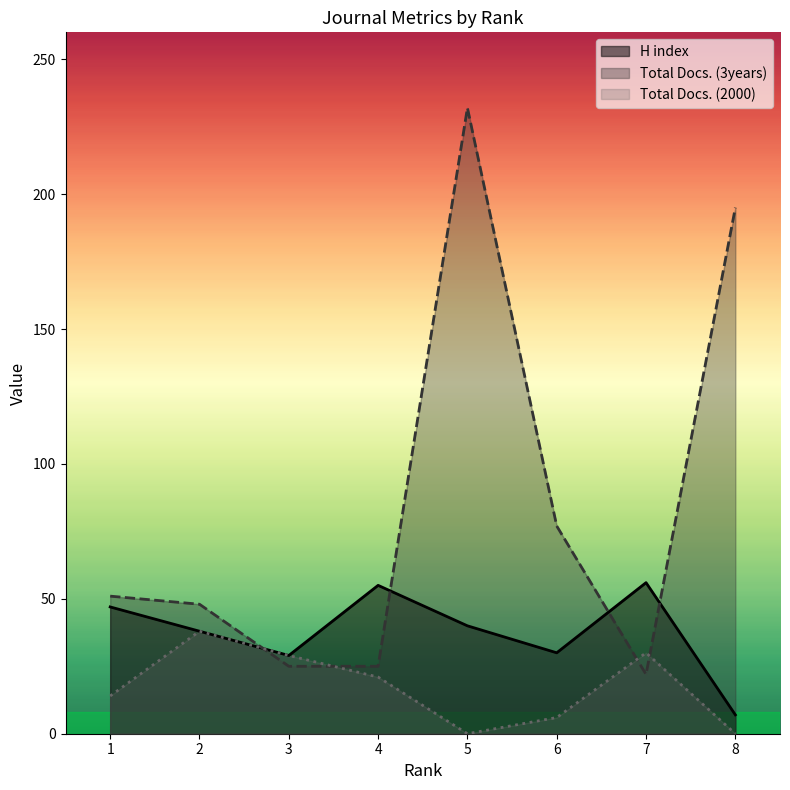

In H index, how many points are lower than both neighbors (excluding endpoints)?

2